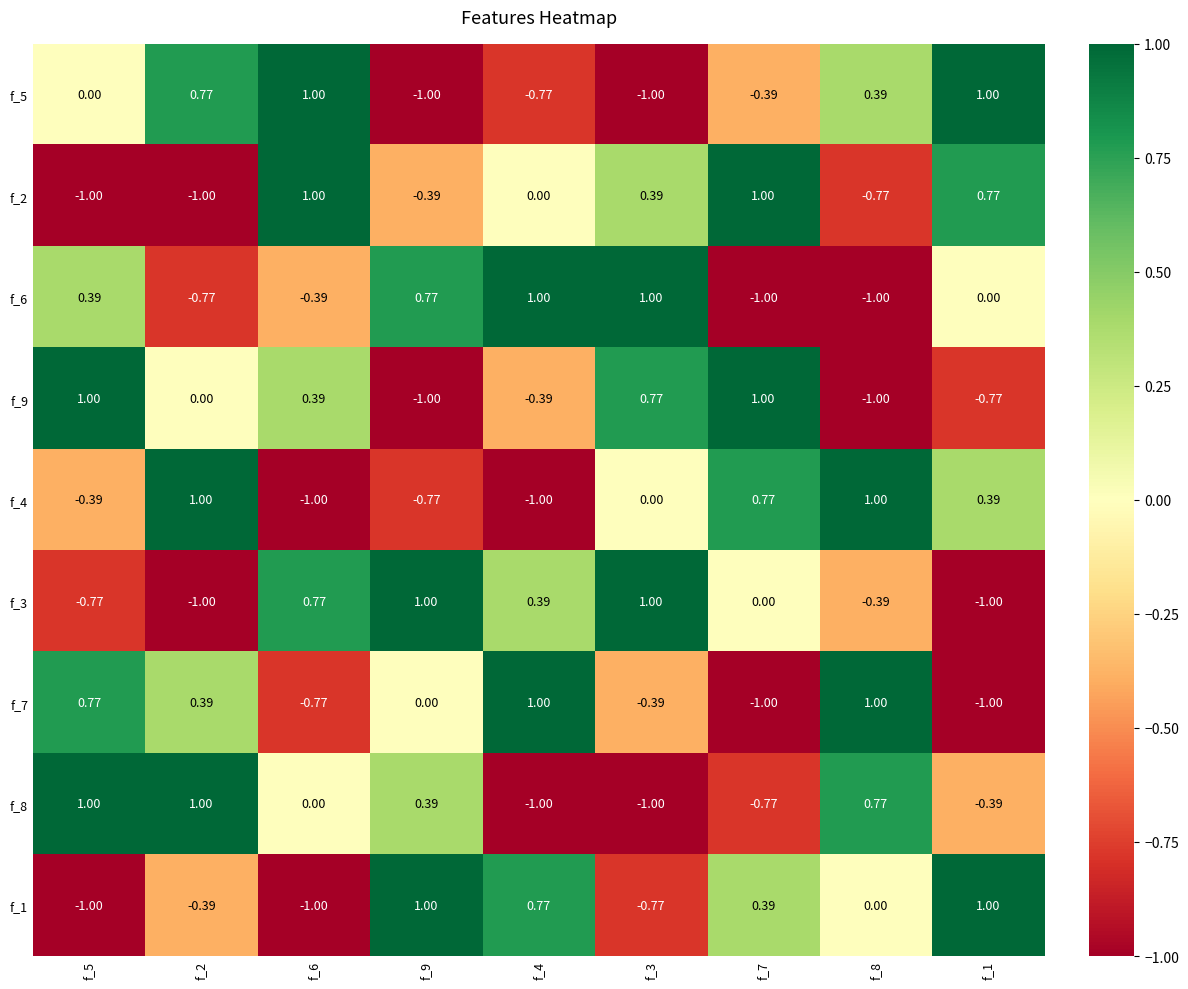

At how many categories does at least one series exceed 0?

9